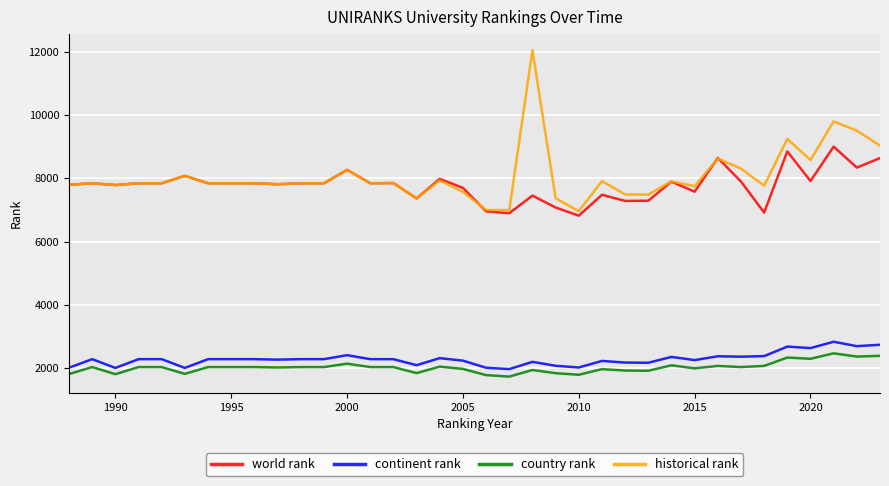

Which series has the largest range (max minus min)?

historical rank